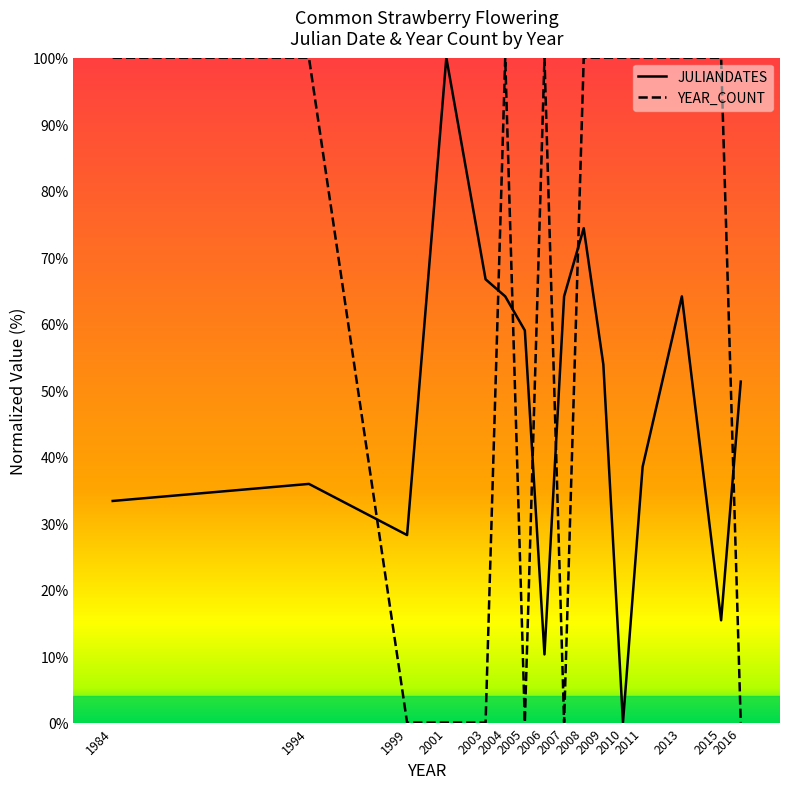

Which series has the largest total across all categories?

YEAR_COUNT